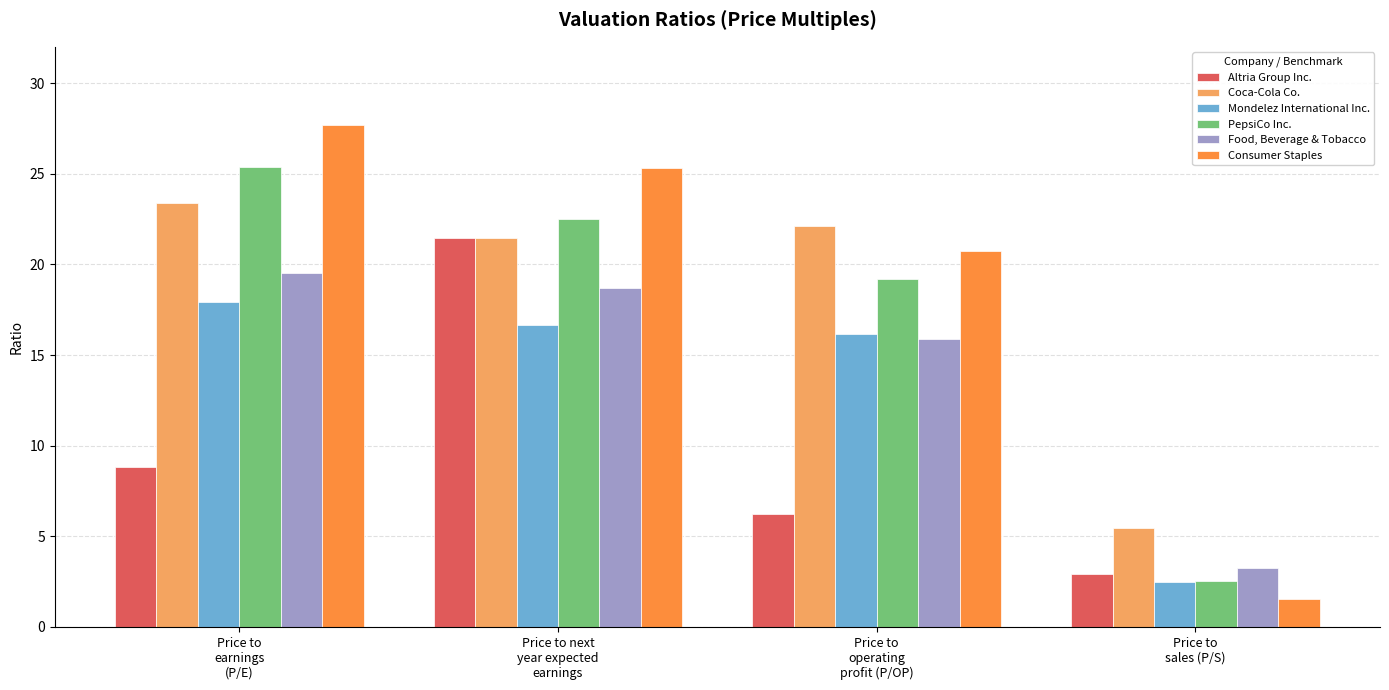

At how many categories does at least one series exceed 19?

3